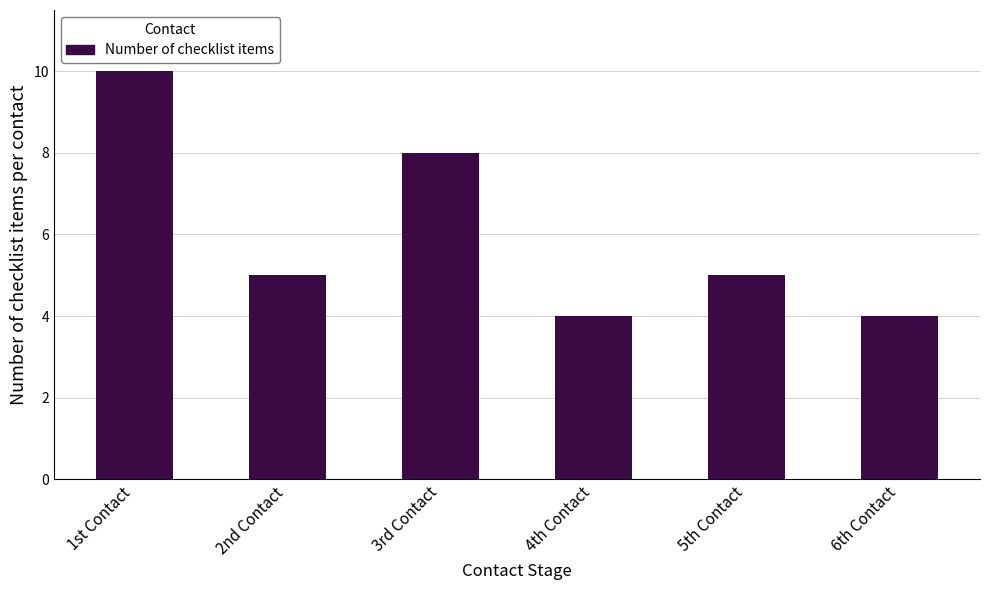

Reading left to right, what are all the values shown in this chart?

1st Contact=10	2nd Contact=5	3rd Contact=8	4th Contact=4	5th Contact=5	6th Contact=4